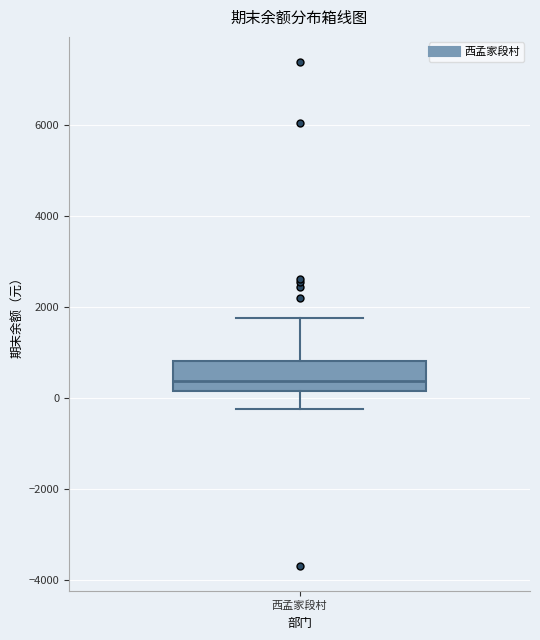

Read this box plot against the y-axis: the position of the median line, the range covered by the box, and the ends of both whiskers. The values are not printed on the chart, so give them approximately, as read against the axis.

median 400, box 200 to 800, whiskers -200 to 1800